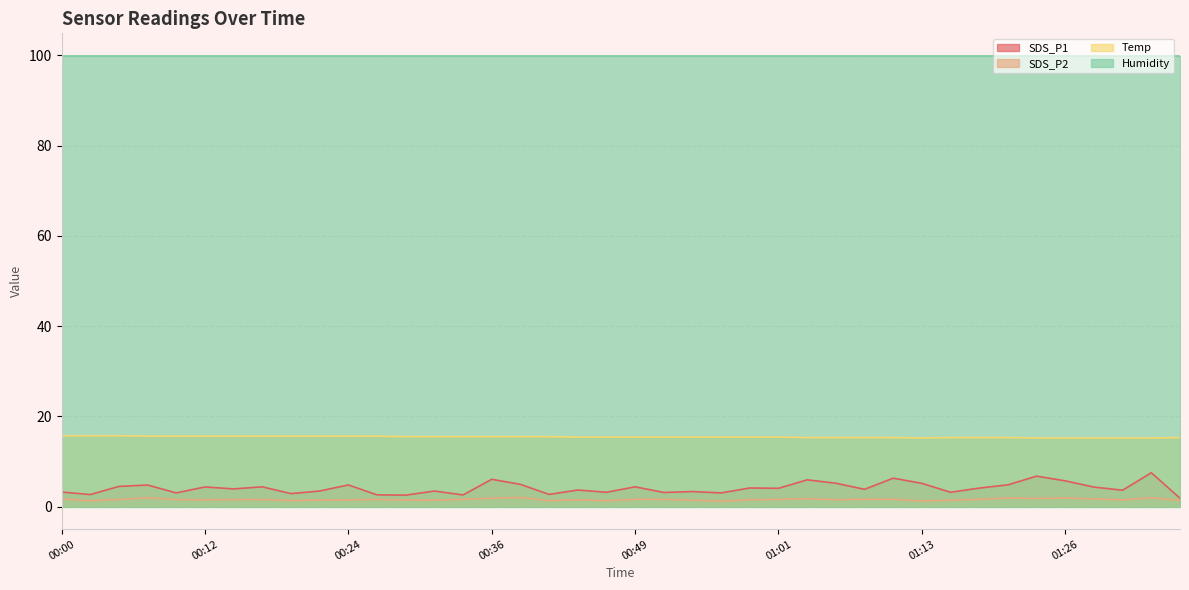

True or false: SDS_P2 and SDS_P1 intersect in this chart.

False